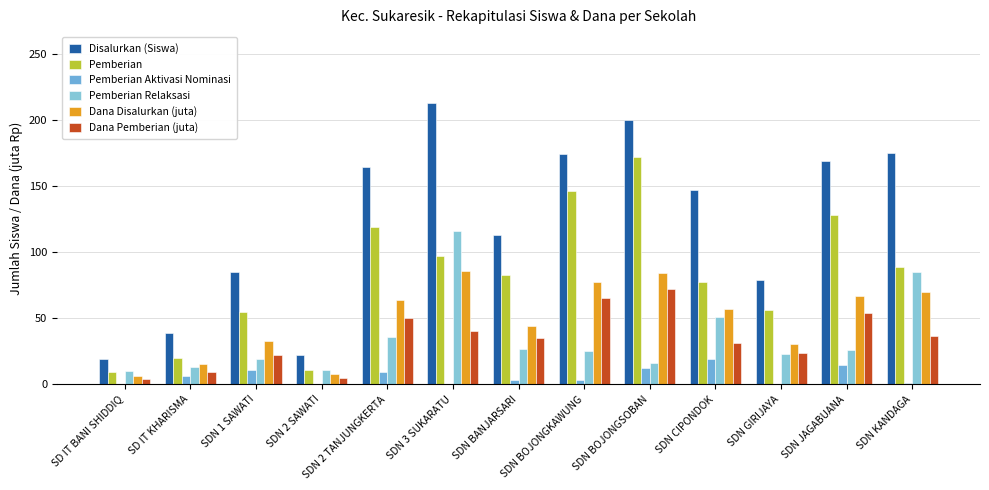

Are the bars grouped side by side (vs. stacked)?

Yes